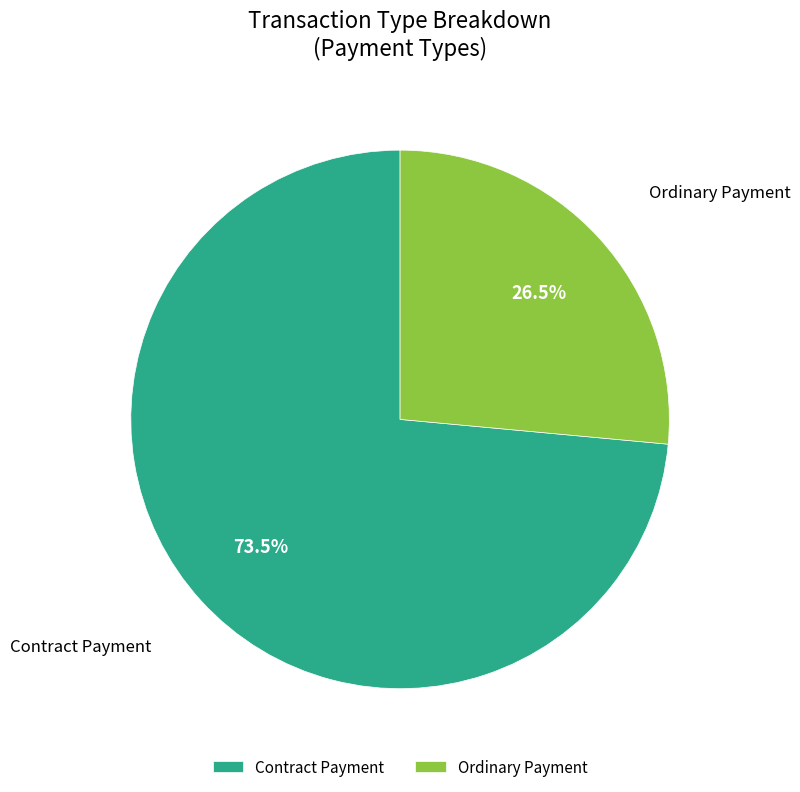

Combined, do Ordinary Payment and Contract Payment account for over 50%?

Yes